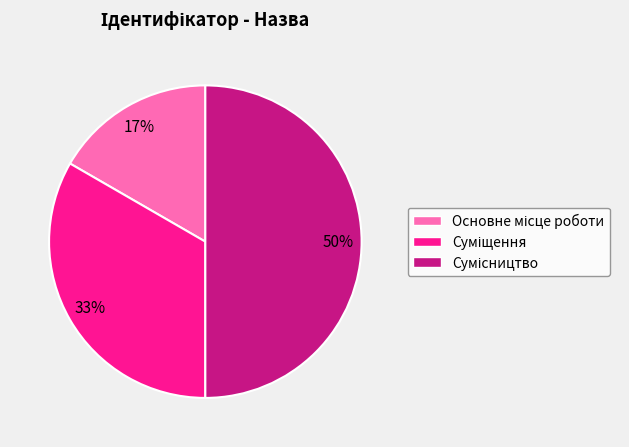

To the nearest percent, what is the average slice percentage?

33%